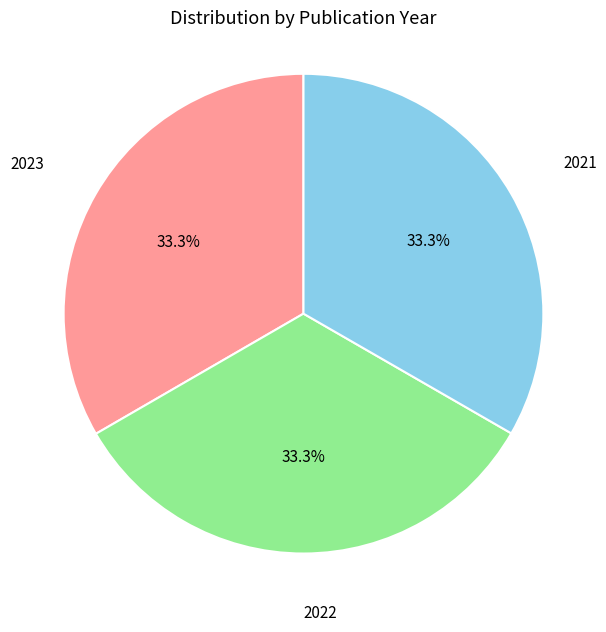

Does any single category account for the majority?

No